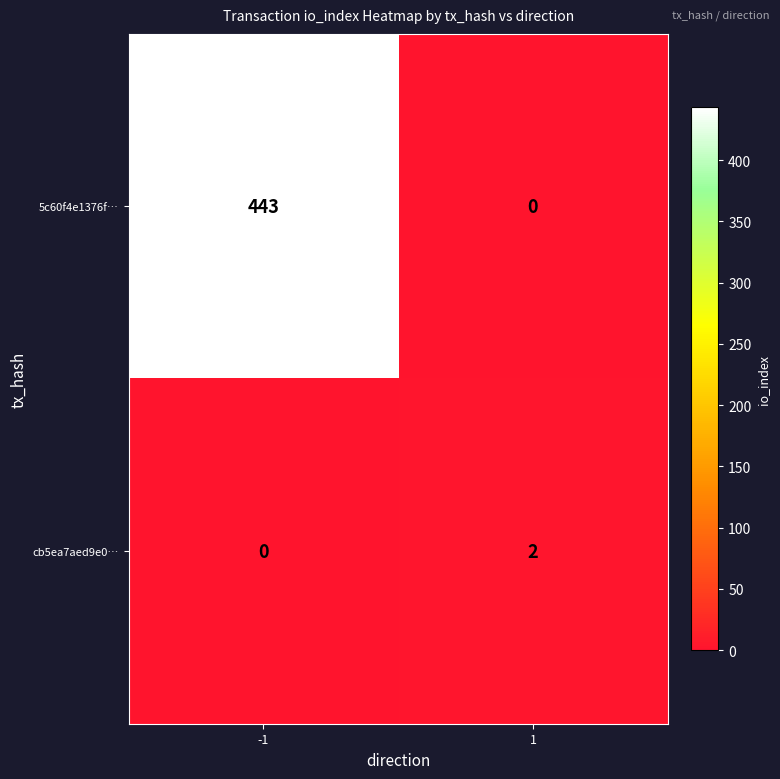

How many distinct data groups are displayed?

2